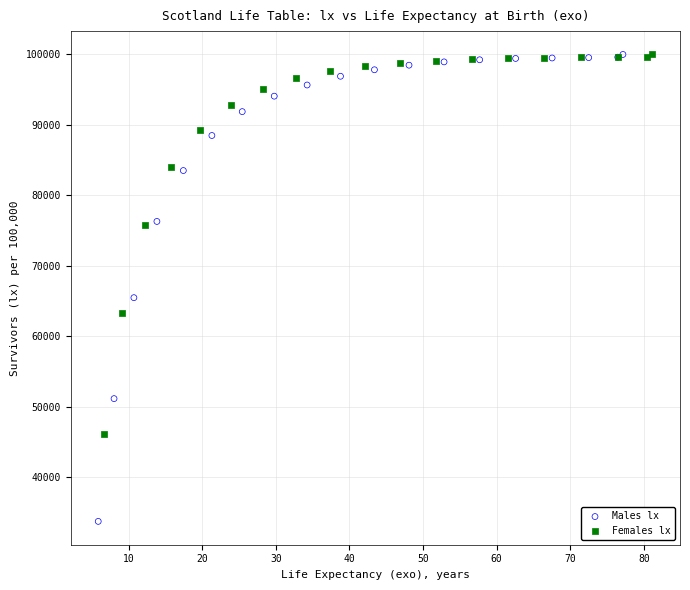

Which series has the widest spread of Y values?

Males lx